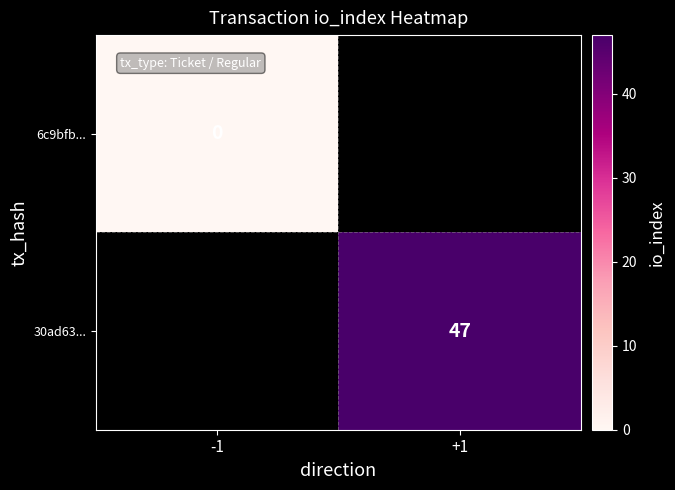

At how many categories does at least one series exceed 27?

1